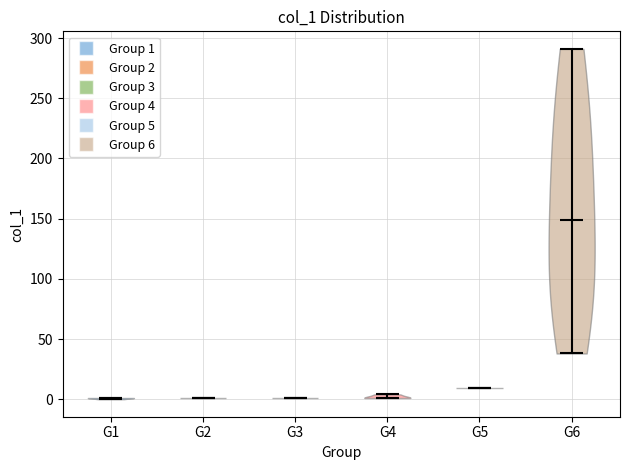

Reading left to right, read every violin against the y-axis: where its median line is, and the lowest and highest points it reaches. The values are not printed on the chart, so give them approximately, as read against the axis.

G1: median line 0, lowest point 0, highest point 0
G2: median line 0, lowest point 0, highest point 0
G3: median line 0, lowest point 0, highest point 0
G4: median line 0, lowest point 0, highest point 5
G5: median line 10, lowest point 10, highest point 10
G6: median line 150, lowest point 40, highest point 290